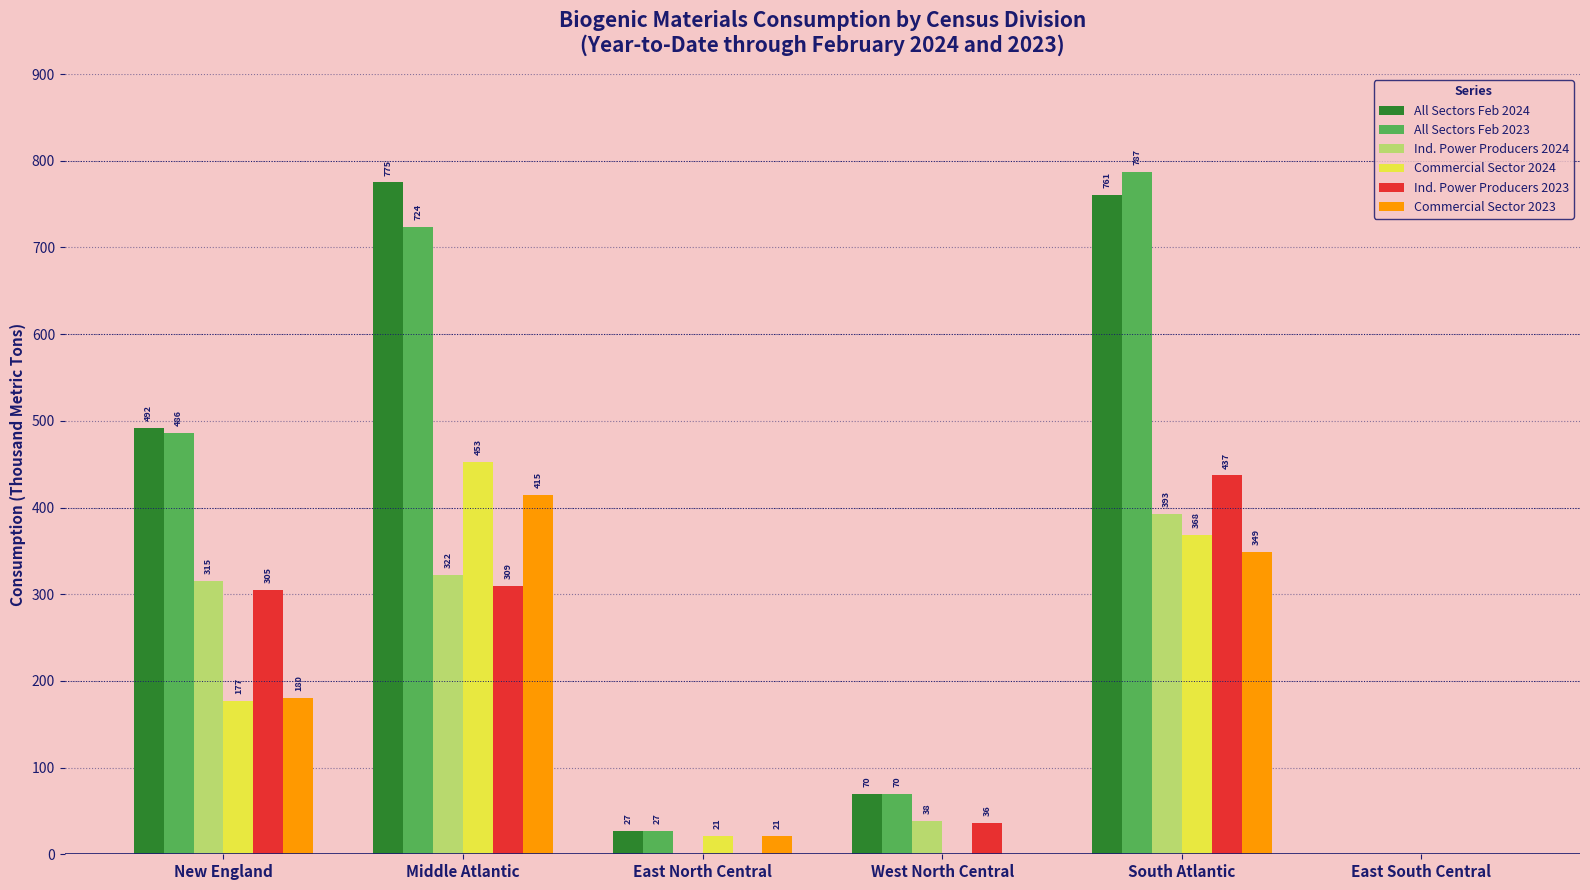

Reading left to right, what are all the values shown in this chart?

All Sectors Feb 2024: 492	775	27	70	761	0
All Sectors Feb 2023: 486	724	27	70	787	0
Ind. Power Producers 2024: 315	322	0	38	393	0
Commercial Sector 2024: 177	453	21	0	368	0
Ind. Power Producers 2023: 305	309	0	36	437	0
Commercial Sector 2023: 180	415	21	0	349	0